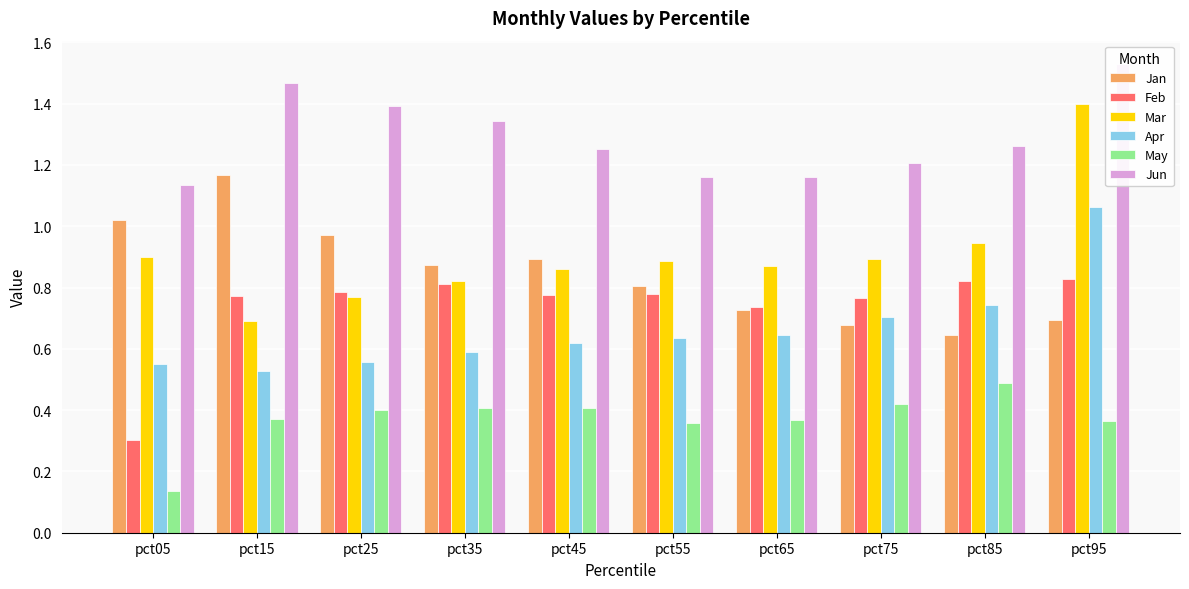

Rank the series by their maximum value, from highest to lowest.

Jun, Mar, Jan, Apr, Feb, May